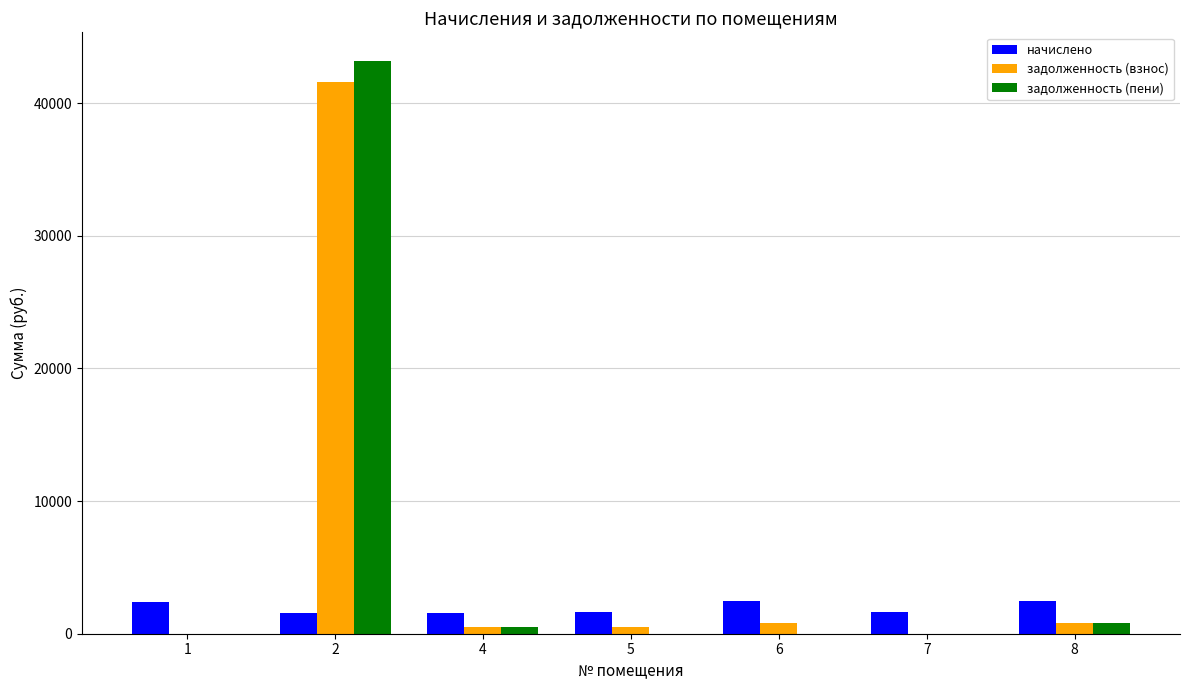

Is the value of задолженность (пени) at 6 greater than the value of начислено at 2?

No